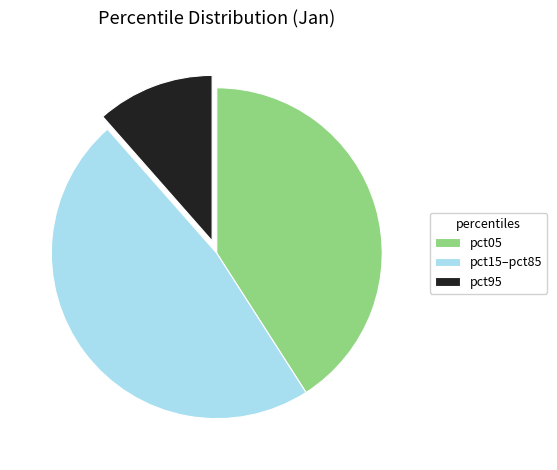

How many segments does this pie chart have?

3